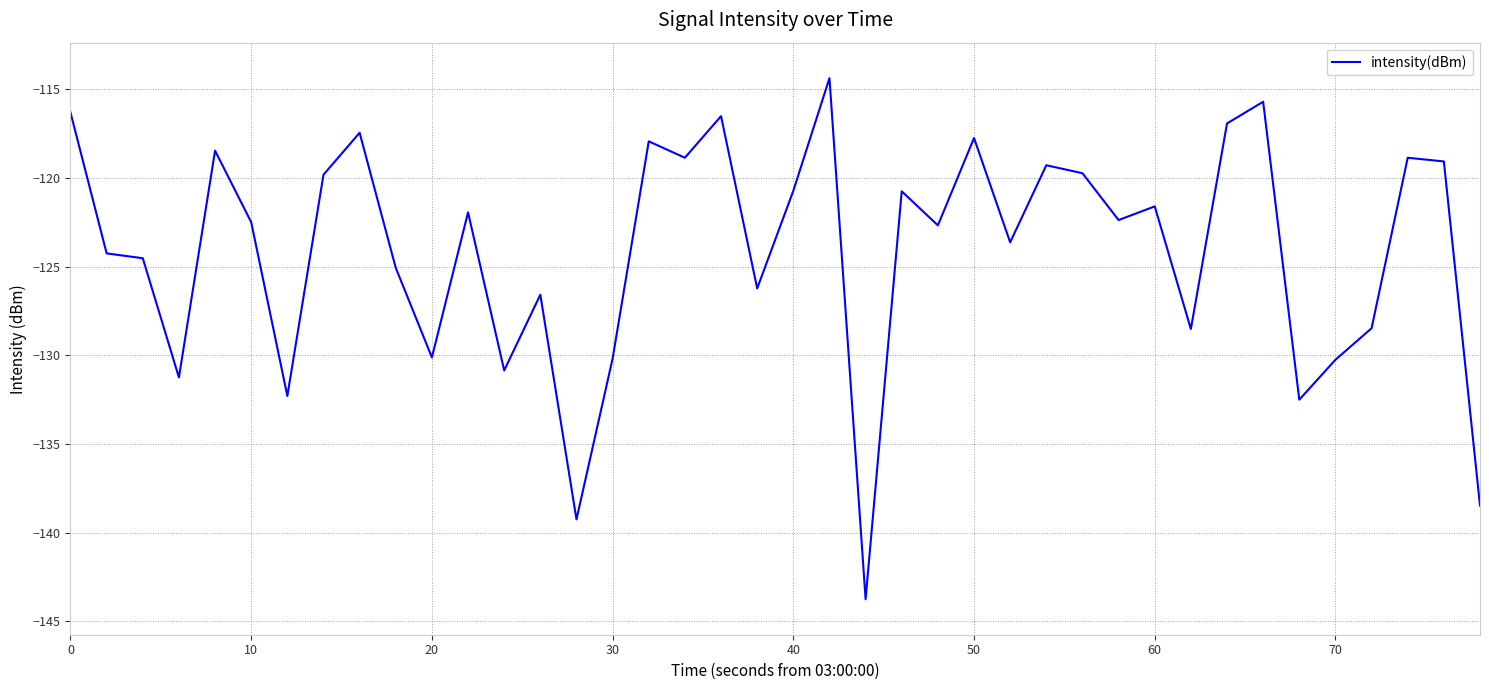

What is the difference between the maximum and minimum values?

29.4